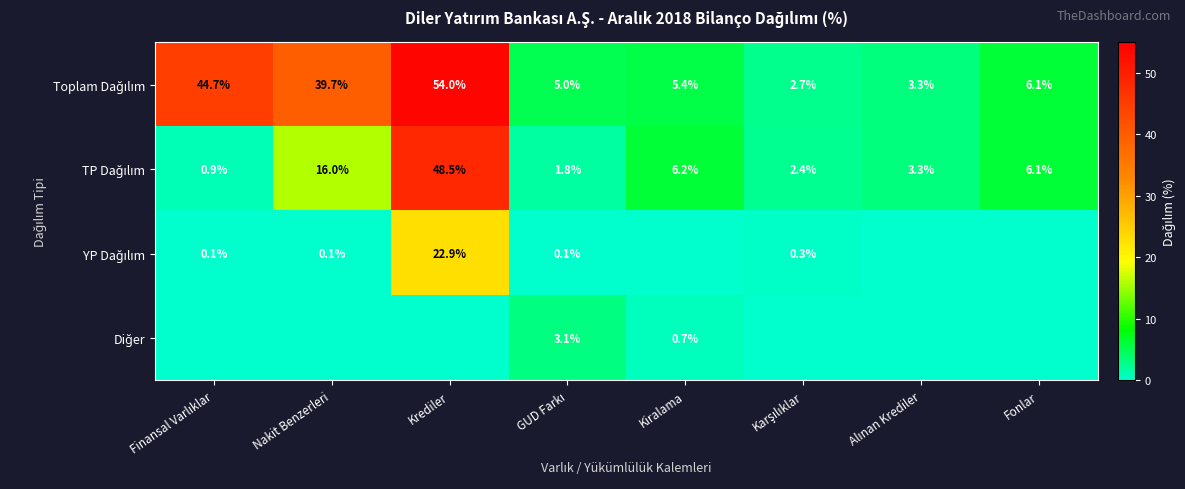

What is the difference between the Toplam Dağılım values at Karşılıklar and Fonlar?

3.4